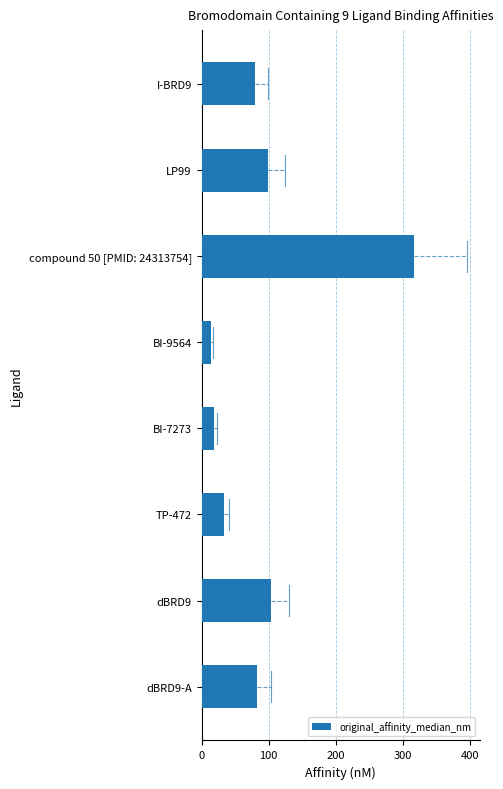

What is the sum of the values at BI-9564 and BI-7273?

33.0